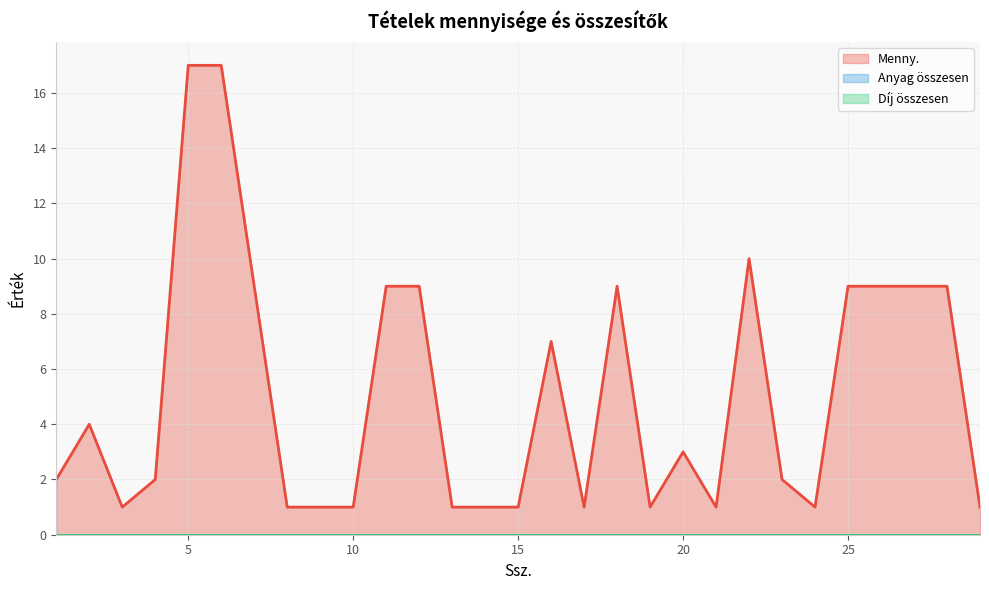

True or false: Menny. and Díj összesen cross at least once.

False